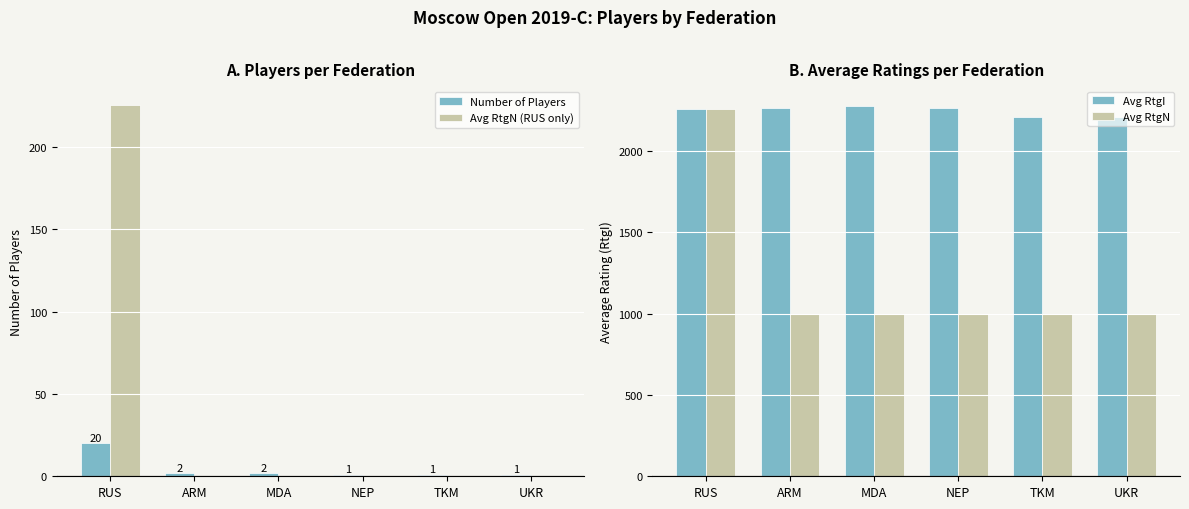

What is the value of the Number of Players bar at the 4th from the left?

1.0